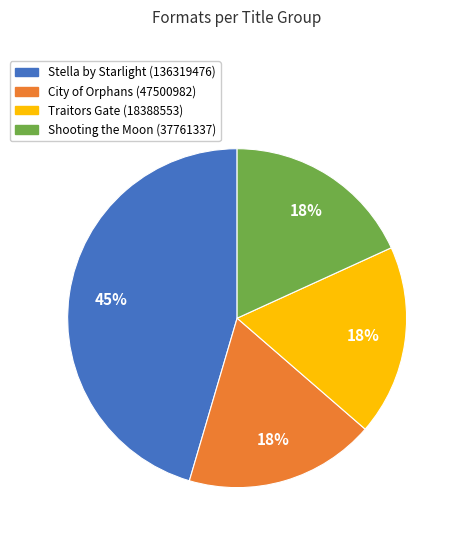

Is there any slice that represents more than half of the pie?

No